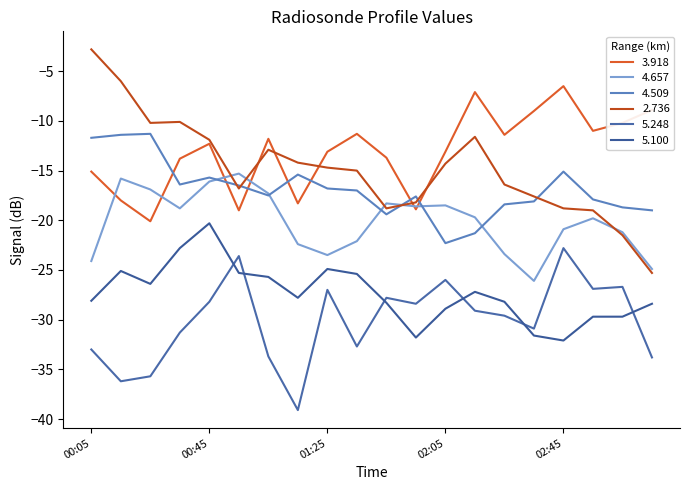

What are all the series names shown in the legend?

3.918, 4.657, 4.509, 2.736, 5.248, 5.100